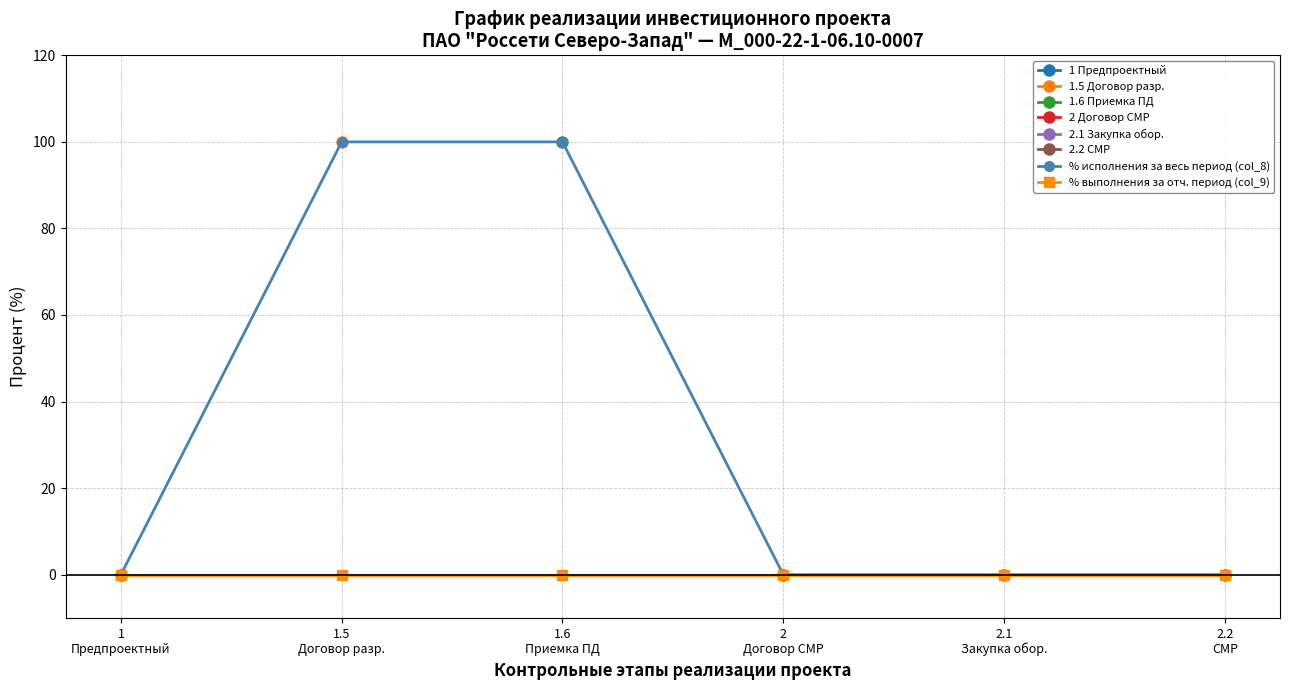

Which has a higher value, 2.1
Закупка обор. or 2.2
СМР?

2.1
Закупка обор.